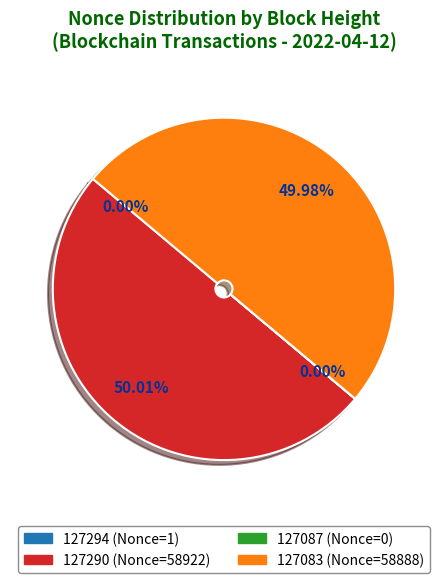

How many segments does this pie chart have?

4